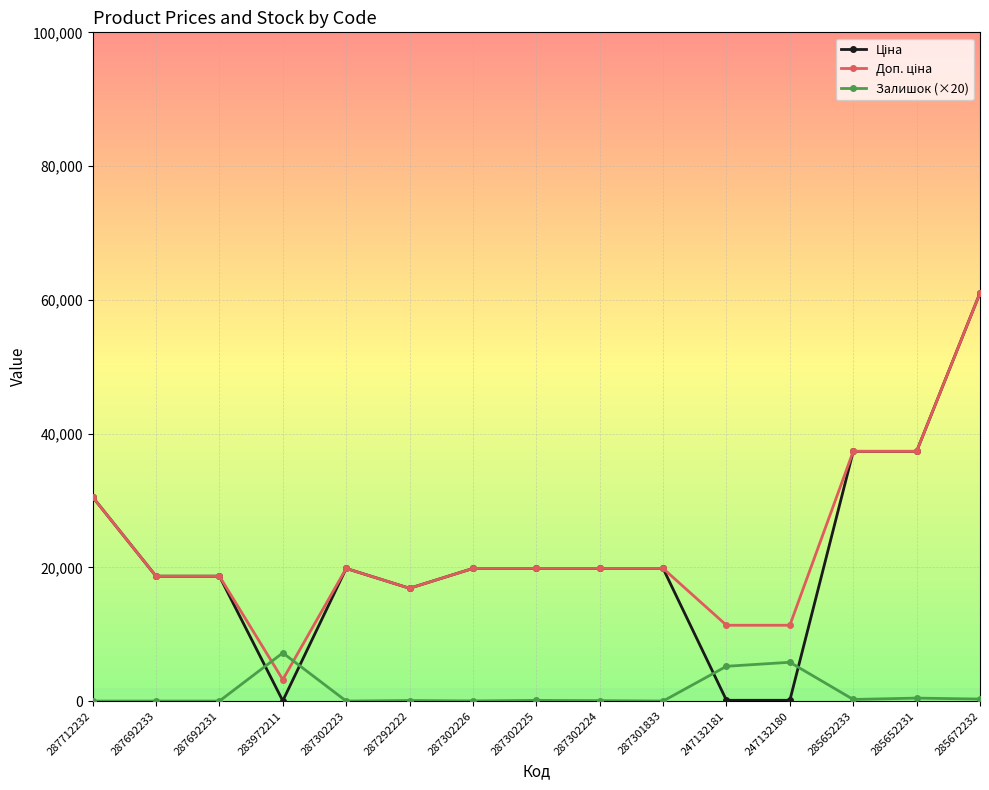

At how many categories does at least one series exceed 25811?

4